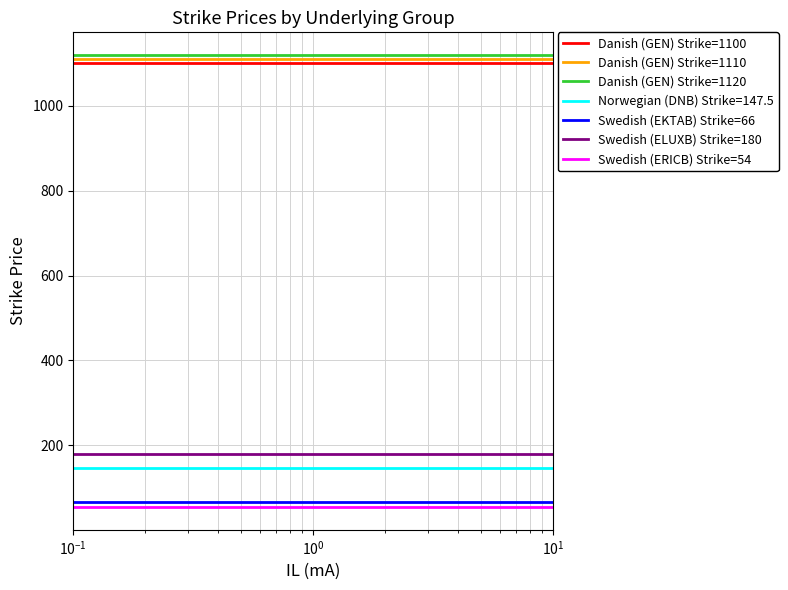

What is the minimum value shown in the chart?

54.0